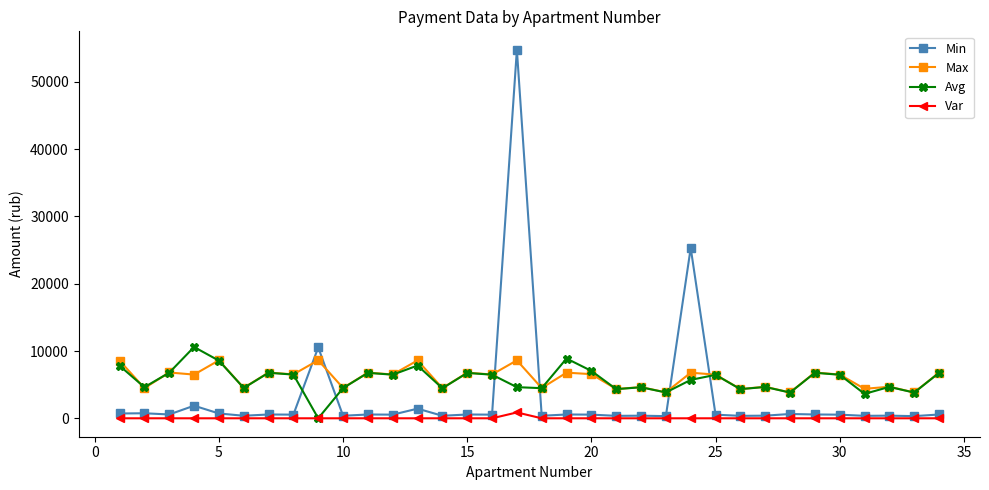

What is the sum of all Var values?

870.0